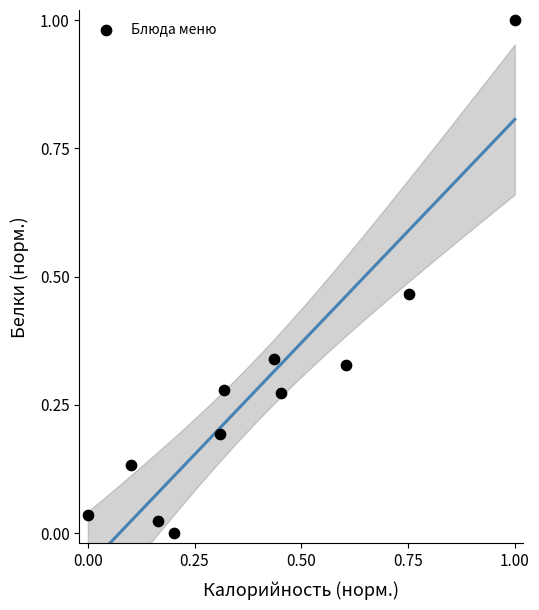

What is the average X value?

0.4